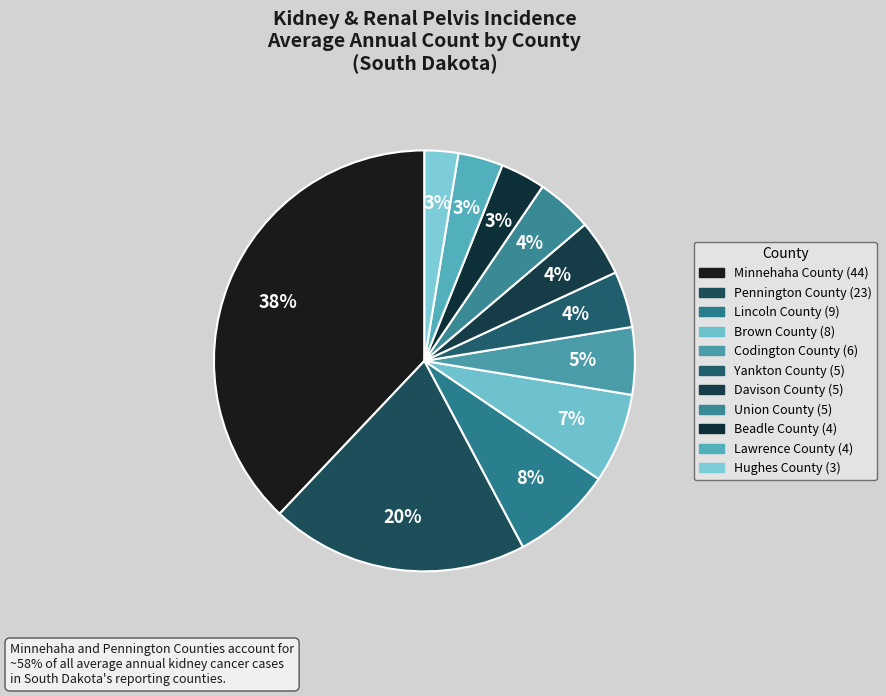

What is the ratio of the value at Beadle County to the value at Lincoln County?

0.4